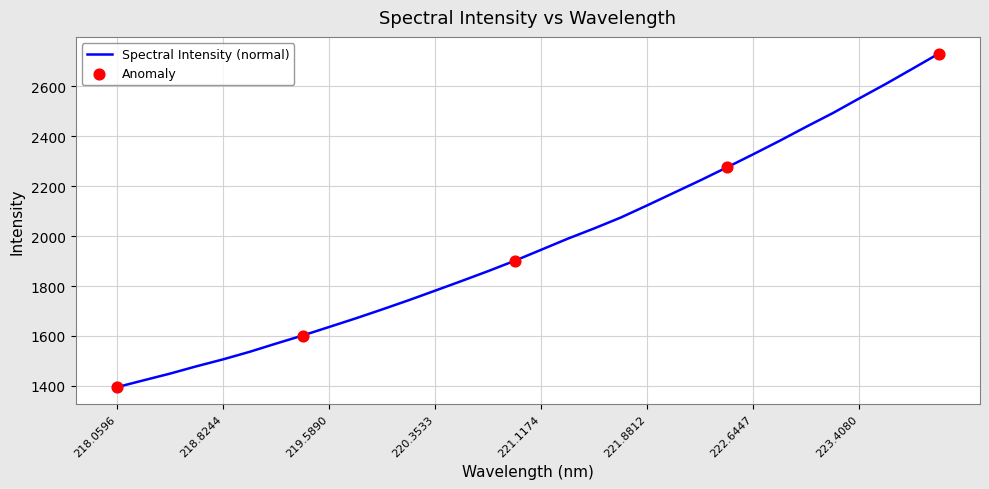

What is the difference between the maximum and minimum values?

1336.8